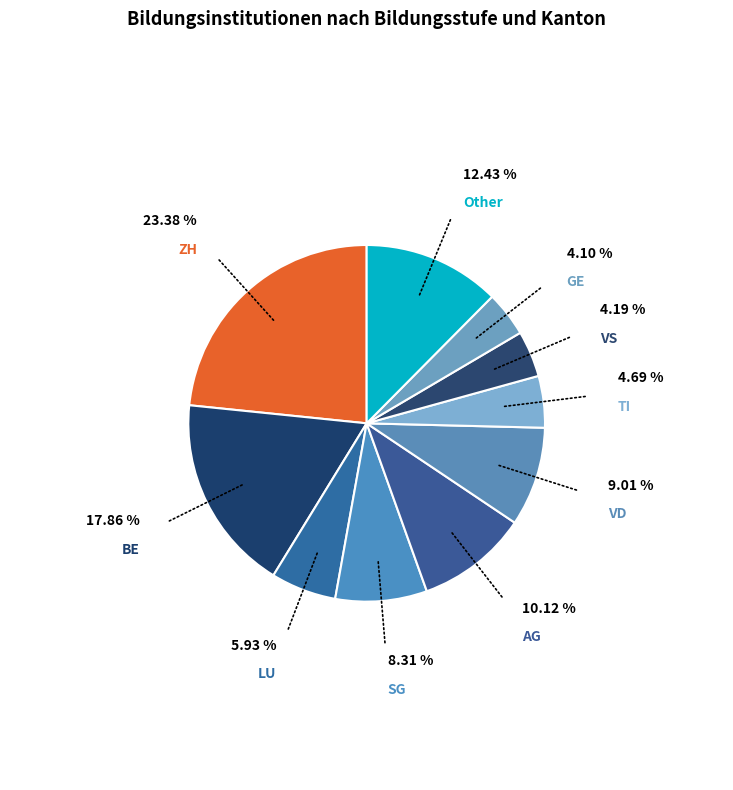

To the nearest percent, what is the difference between the largest and smallest slice percentages?

19%